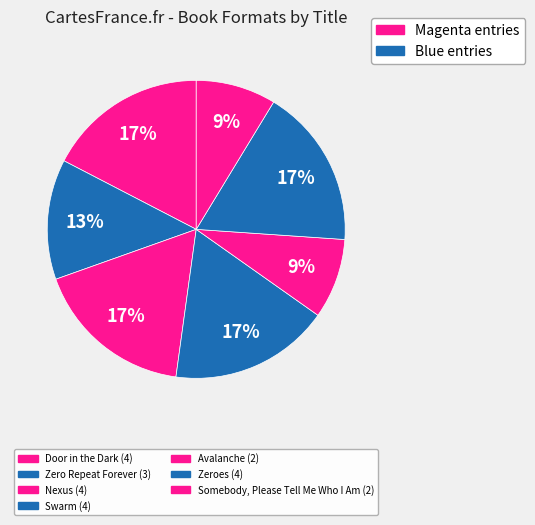

Rank the categories by value from highest to lowest.

Door in the Dark, Nexus, Swarm, Zeroes, Zero Repeat Forever, Avalanche, Somebody, Please Tell Me Who I Am